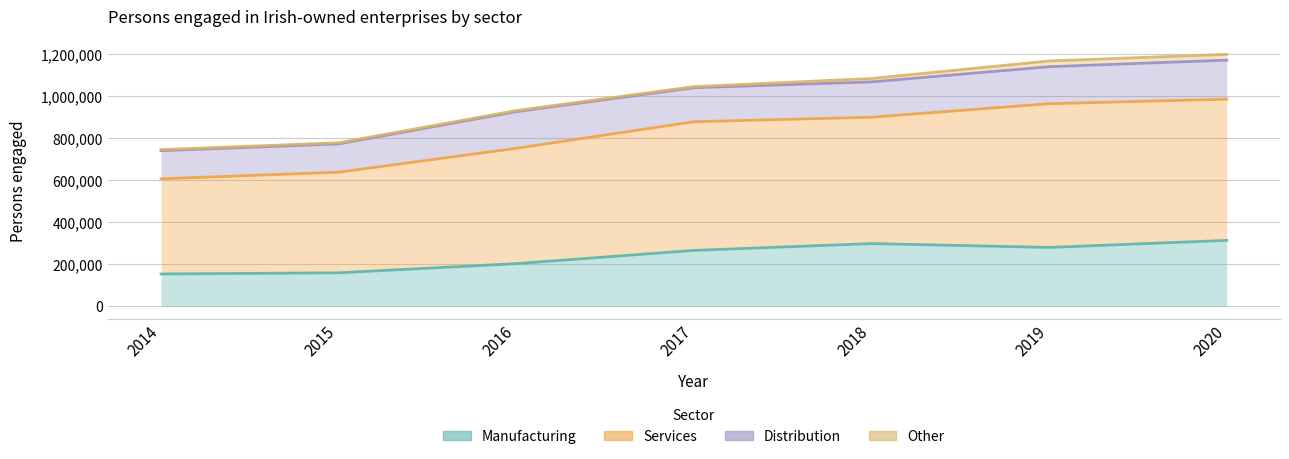

What is the sum of the Other values at 2015 and 2019?

1947235